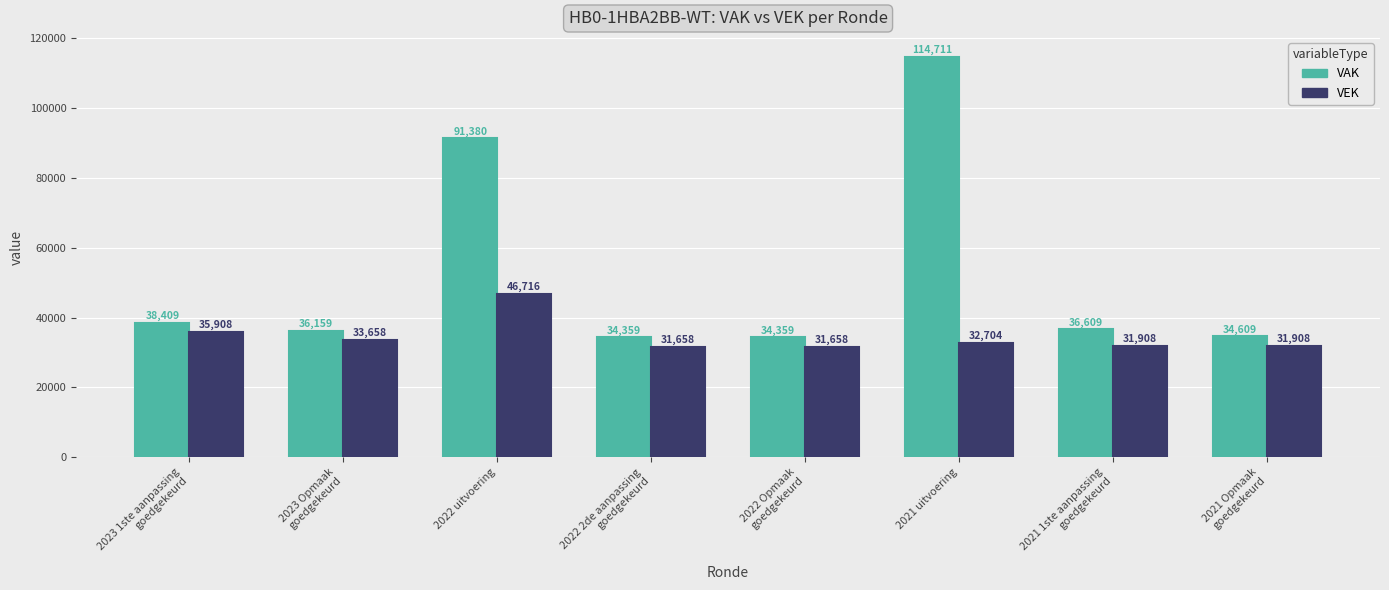

Is it true that VEK equals 59170 at 2023 1ste aanpassing
goedgekeurd?

False